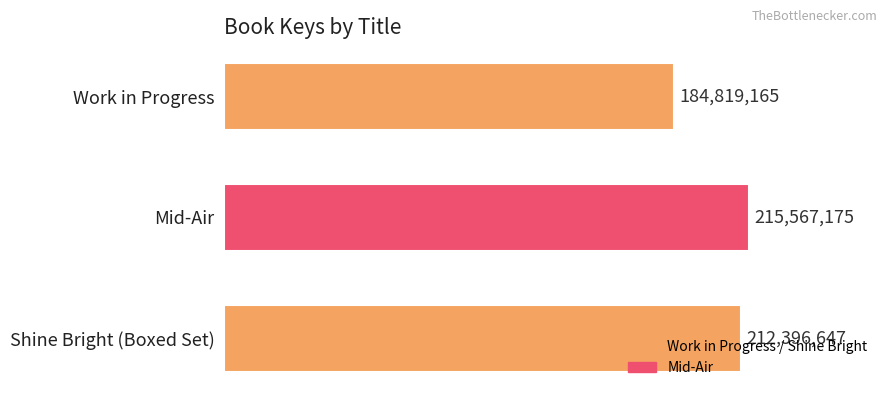

How many values are between 184819165 and 215567175?

3